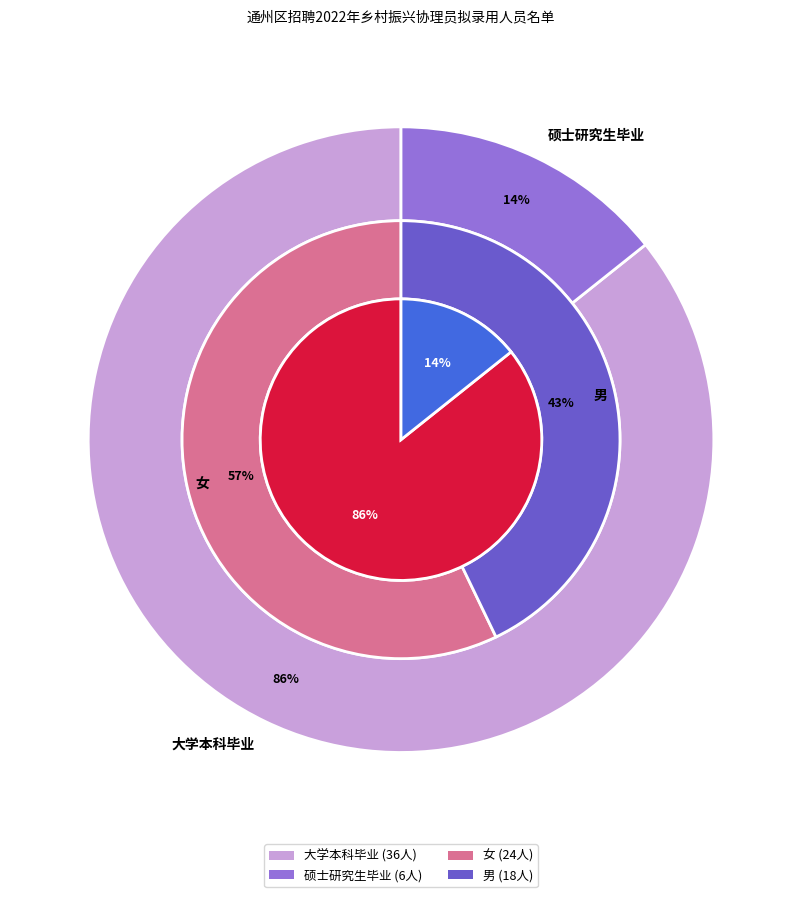

To the nearest percent, what percentage of the pie is 硕士研究生毕业?

14%